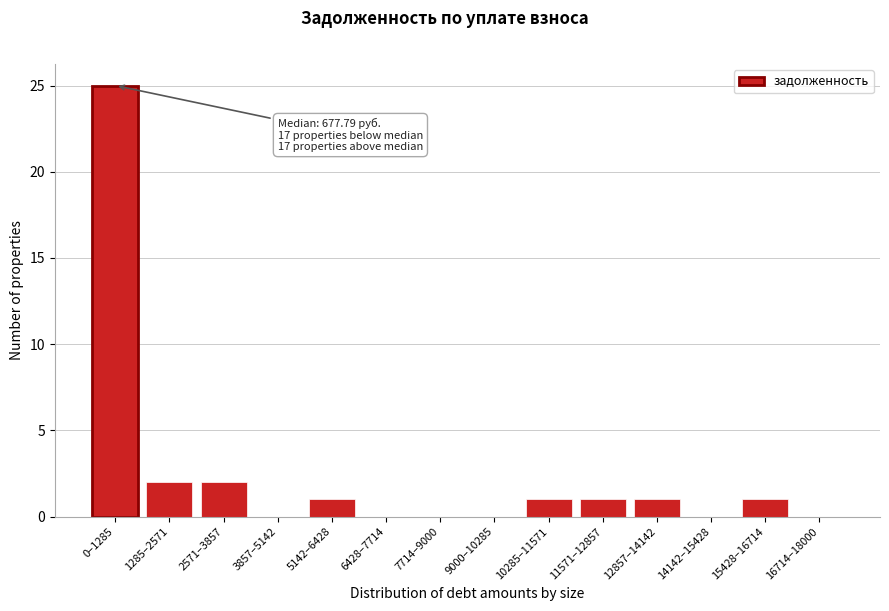

Reading left to right, extract all data points from this chart.

0–1285=25	1285–2571=2	2571–3857=2	3857–5142=0	5142–6428=1	6428–7714=0	7714–9000=0	9000–10285=0	10285–11571=1	11571–12857=1	12857–14142=1	14142–15428=0	15428–16714=1	16714–18000=0